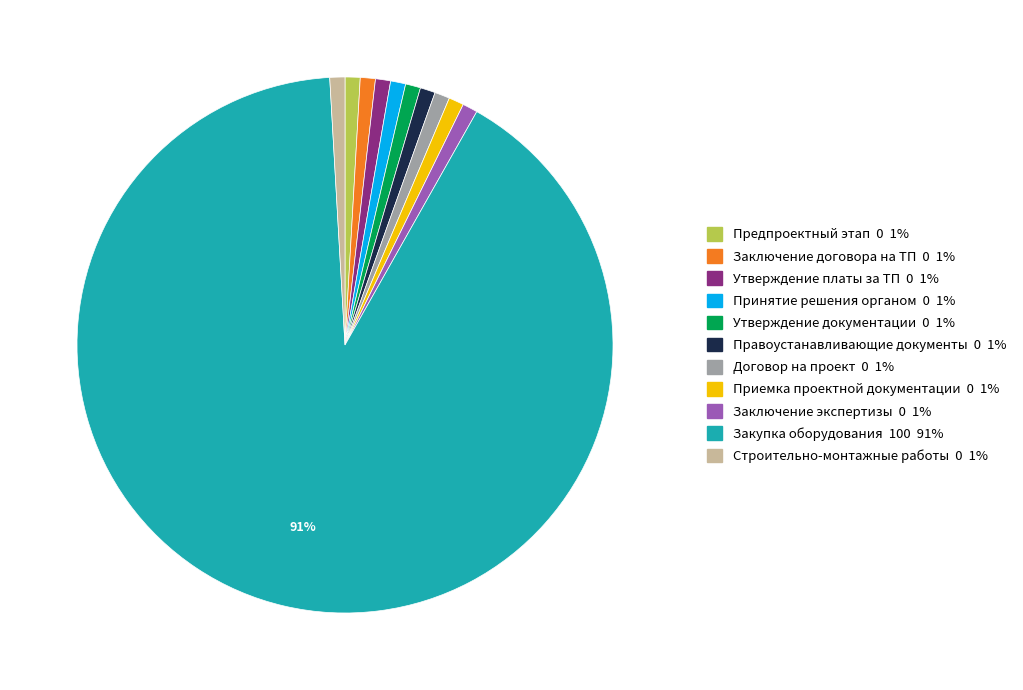

Does any single category account for the majority?

Yes